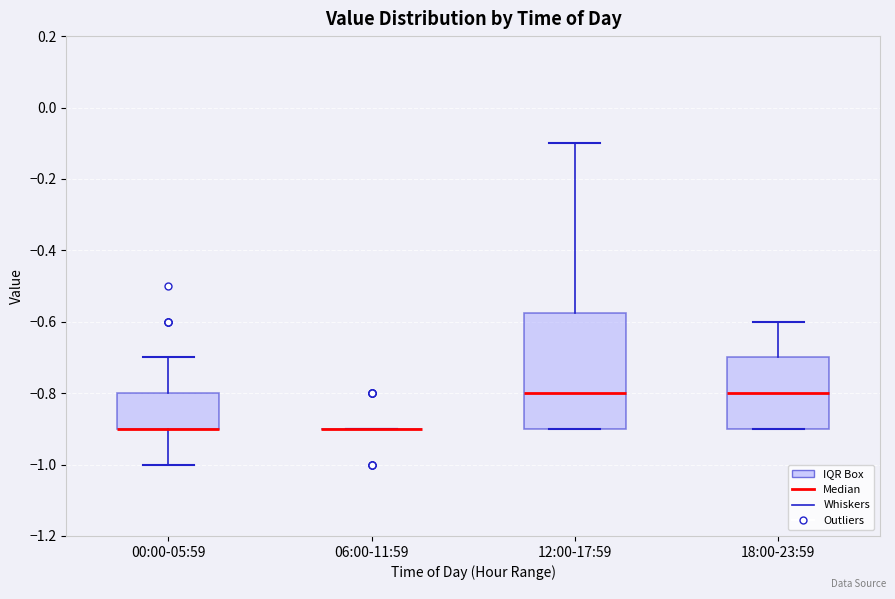

Reading left to right, read every box against the y-axis: the position of its median line, the range the box covers, and the ends of its whiskers. The values are not printed on the chart, so give them approximately, as read against the axis.

00:00-05:59: median -0.90 (drawn on the box's lower edge), box -0.90 to -0.80, whiskers -1.00 to -0.70
06:00-11:59: box collapsed to a line at -0.90, whiskers -0.90 to -0.90
12:00-17:59: median -0.80, box -0.90 to -0.58, whiskers -0.90 to -0.10
18:00-23:59: median -0.80, box -0.90 to -0.70, whiskers -0.90 to -0.60